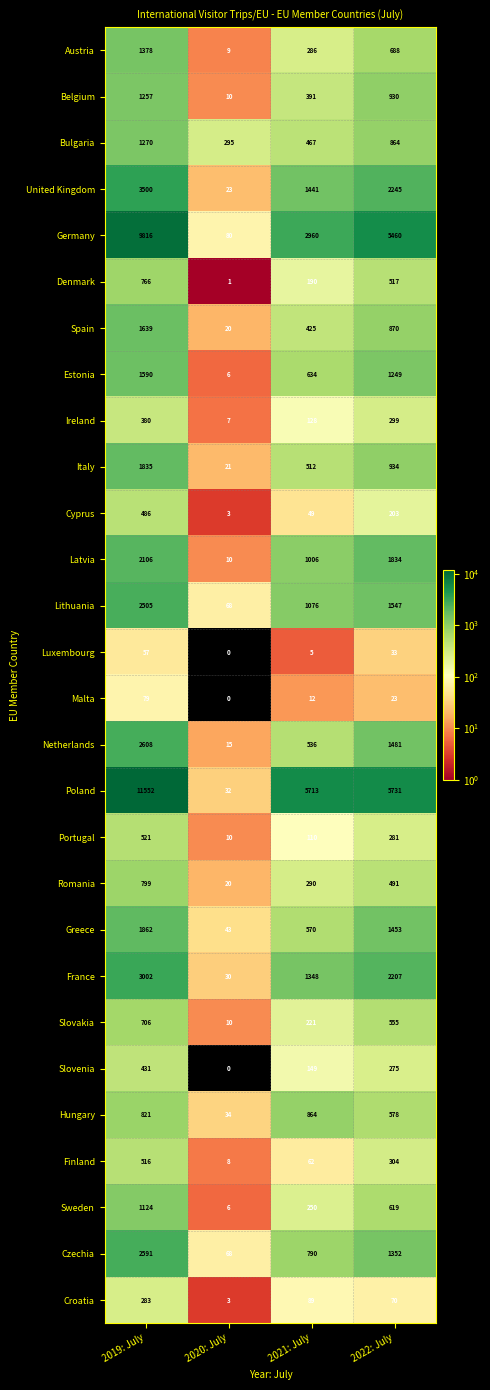

How many categories are shown in the chart?

4